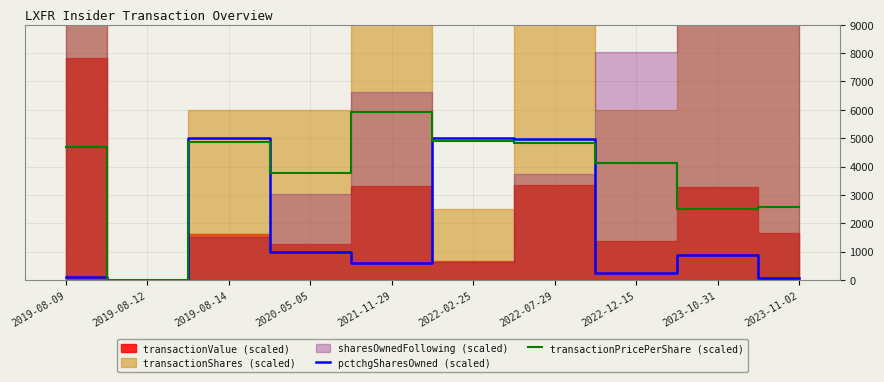

The pctchgSharesOwned (scaled) series shows 24.3 at 2023-11-02. True or false?

False